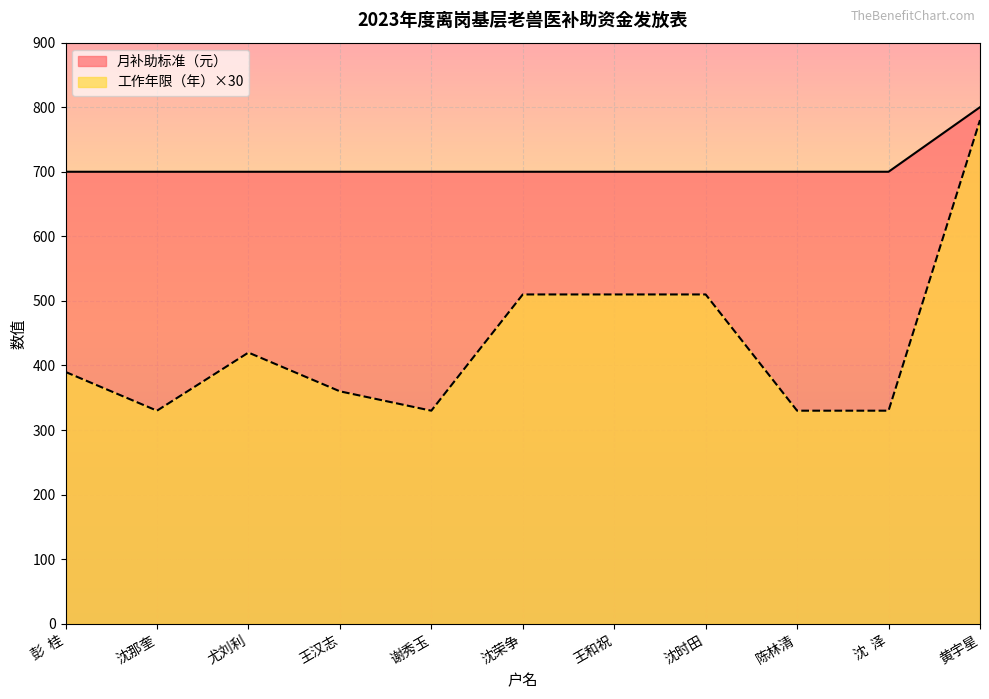

Is the value of 月补助标准（元） at 沈  泽 greater than the value of 工作年限（年） at 王和祝?

Yes